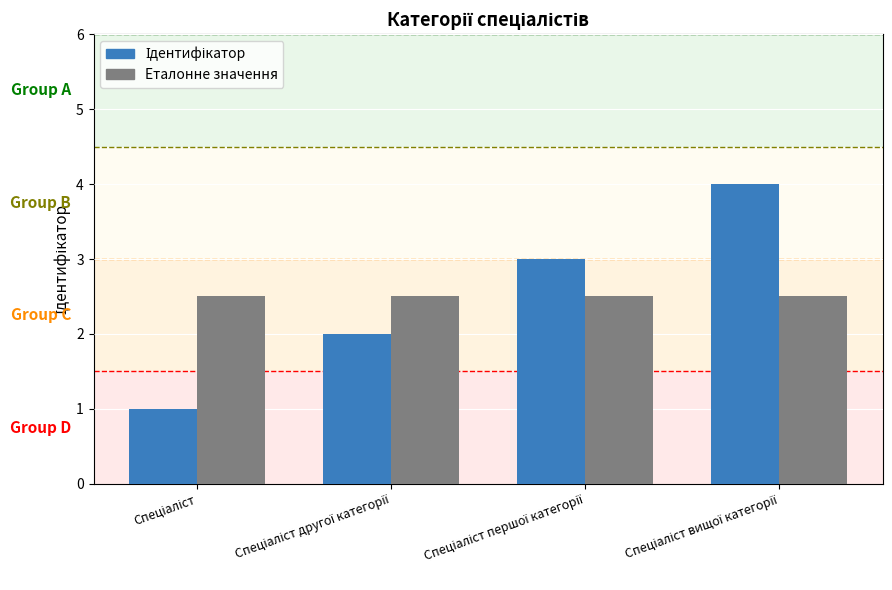

What is the maximum value shown in the chart?

4.0